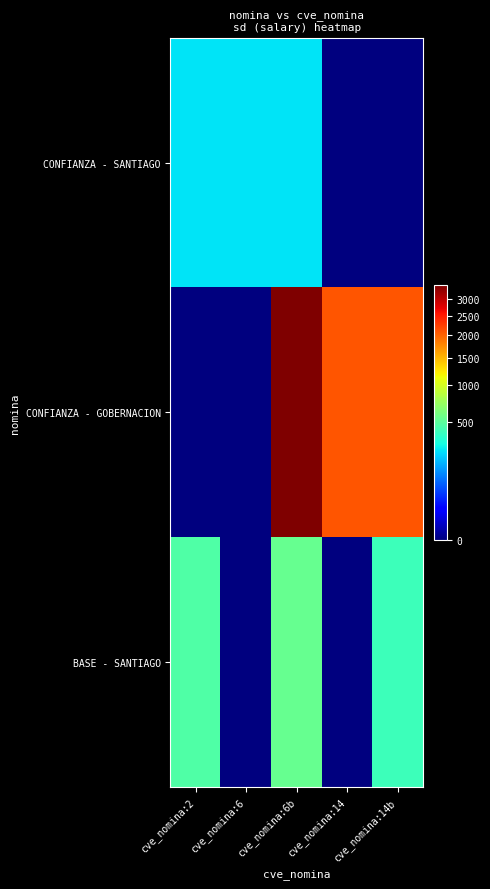

At cve_nomina:14, list the series in order from smallest to largest.

CONFIANZA - SANTIAGO, BASE - SANTIAGO, CONFIANZA - GOBERNACION